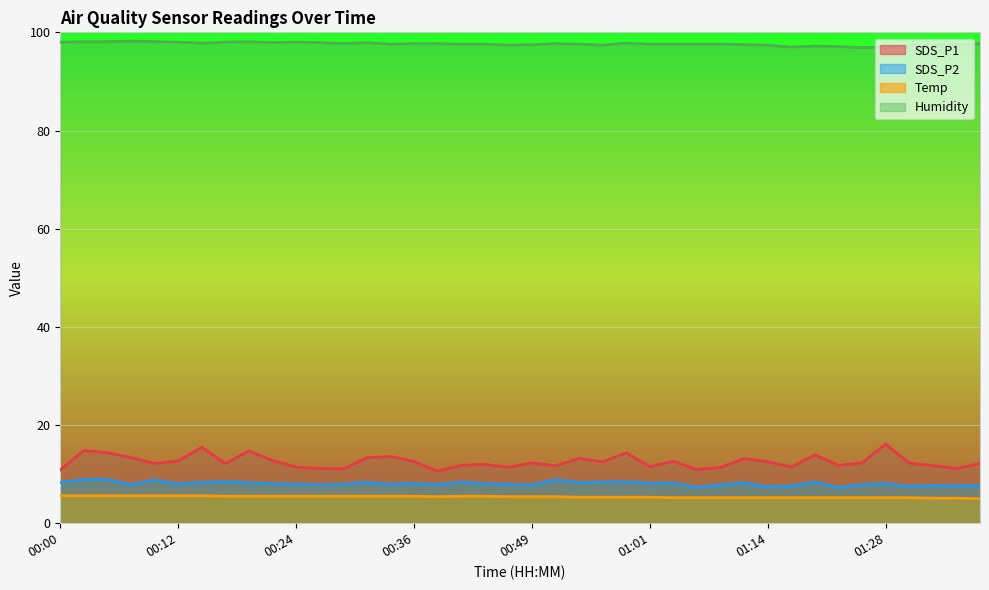

What is the difference between the Humidity values at 00:36 and 01:12?

0.2